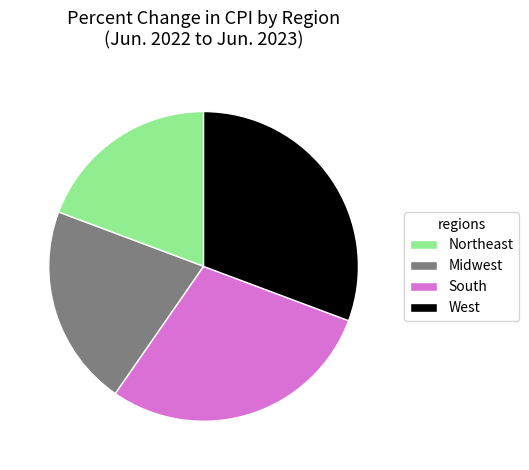

What is the ratio of the value at Northeast to the value at Midwest?

0.9